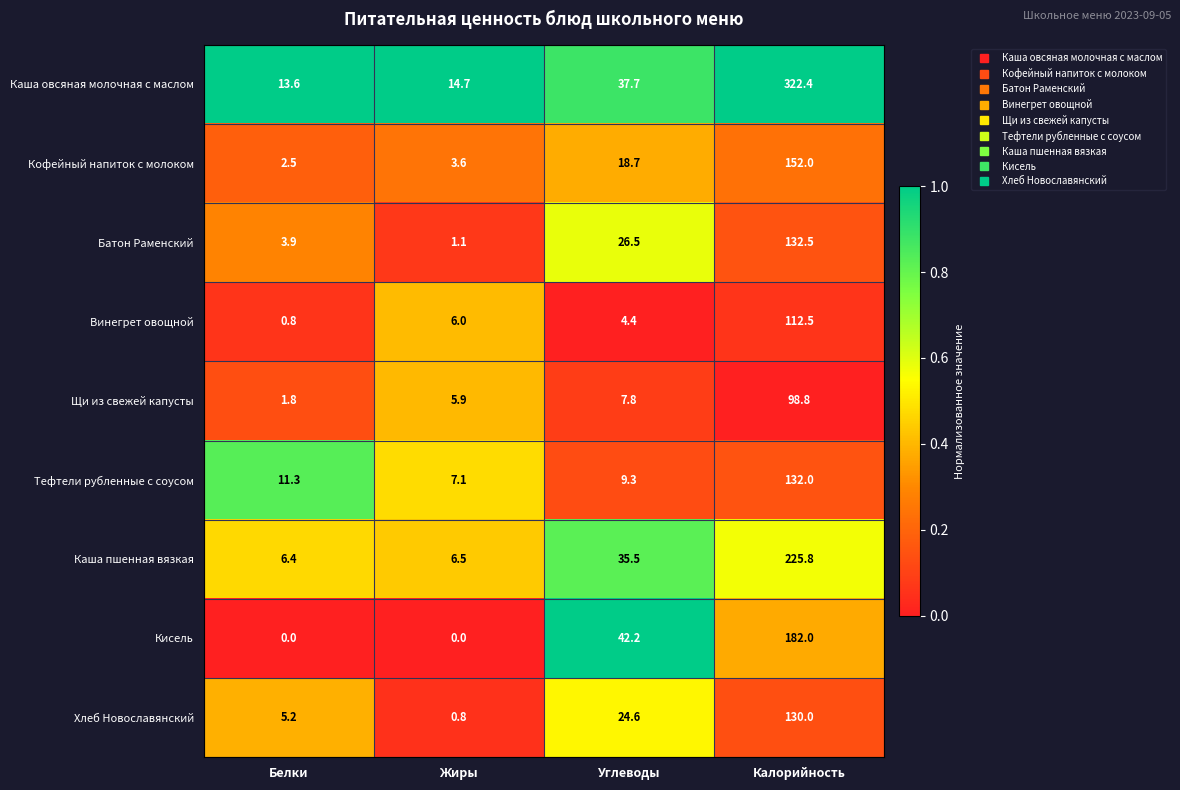

List the series in order of their peak value, lowest first.

Щи из свежей капусты, Винегрет овощной, Хлеб Новославянский, Тефтели рубленные с соусом, Батон Раменский, Кофейный напиток с молоком, Кисель, Каша пшенная вязкая, Каша овсяная молочная с маслом